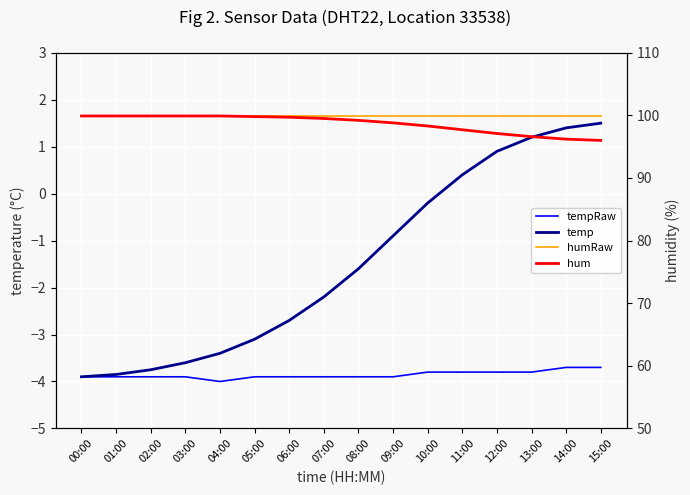

What is the difference between the highest and lowest values at 07:00?

103.8